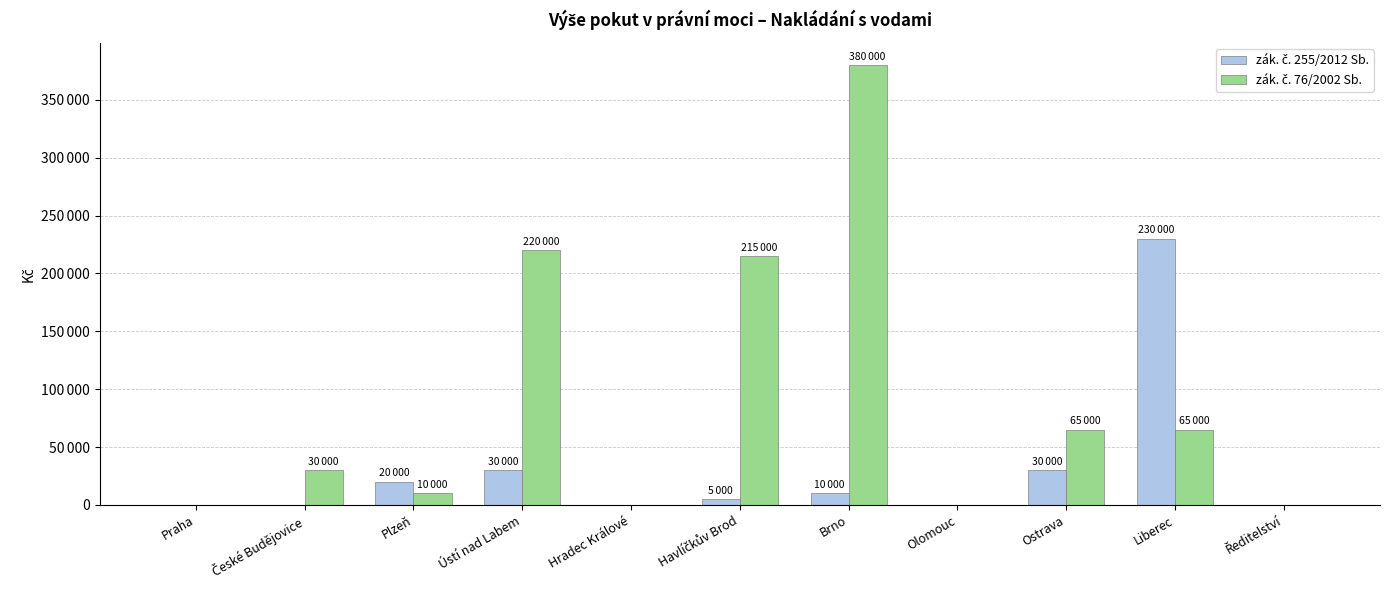

Are the bars grouped side by side (vs. stacked)?

Yes